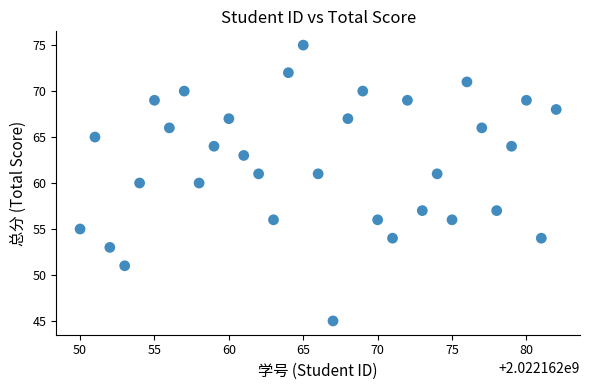

What is the range of X values (max minus min)?

32